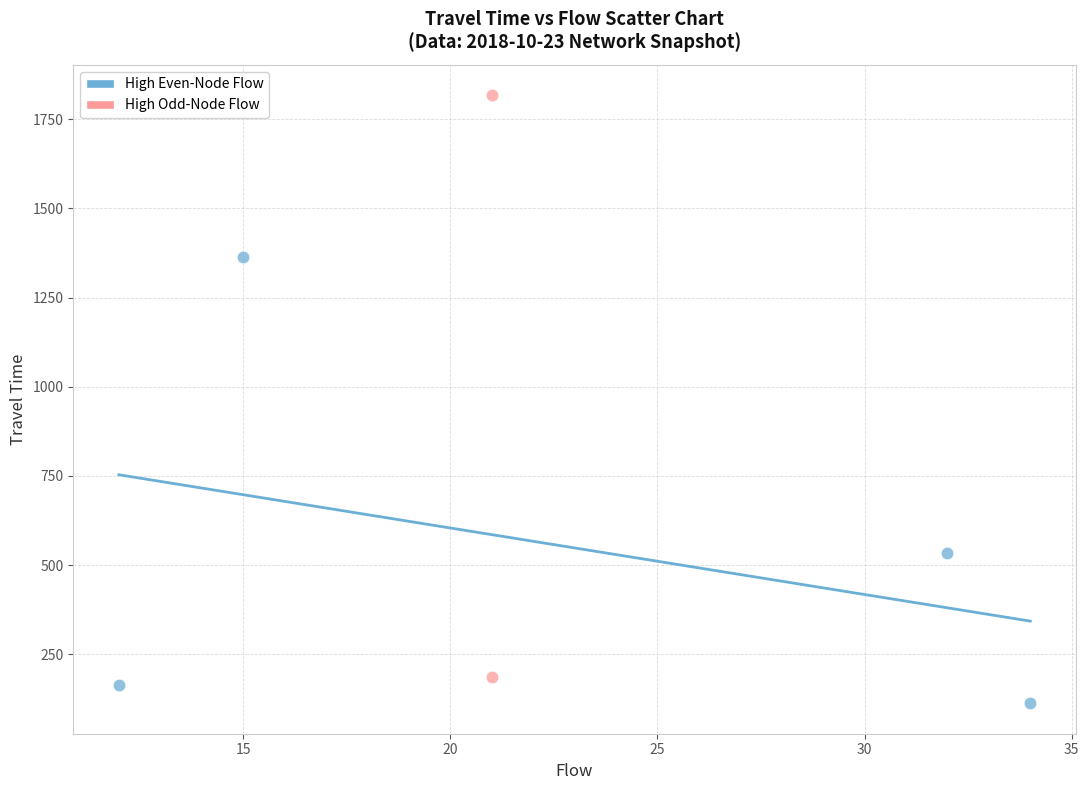

What are all the series names shown in the legend?

High Even-Node Flow, High Odd-Node Flow